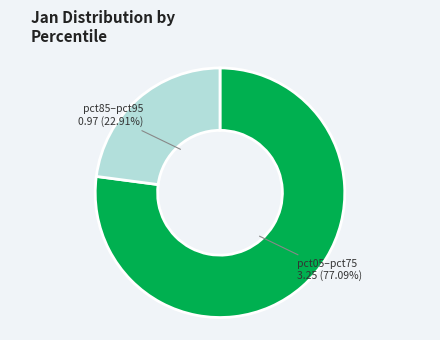

What is the smallest slice in the pie chart?

pct85–pct95